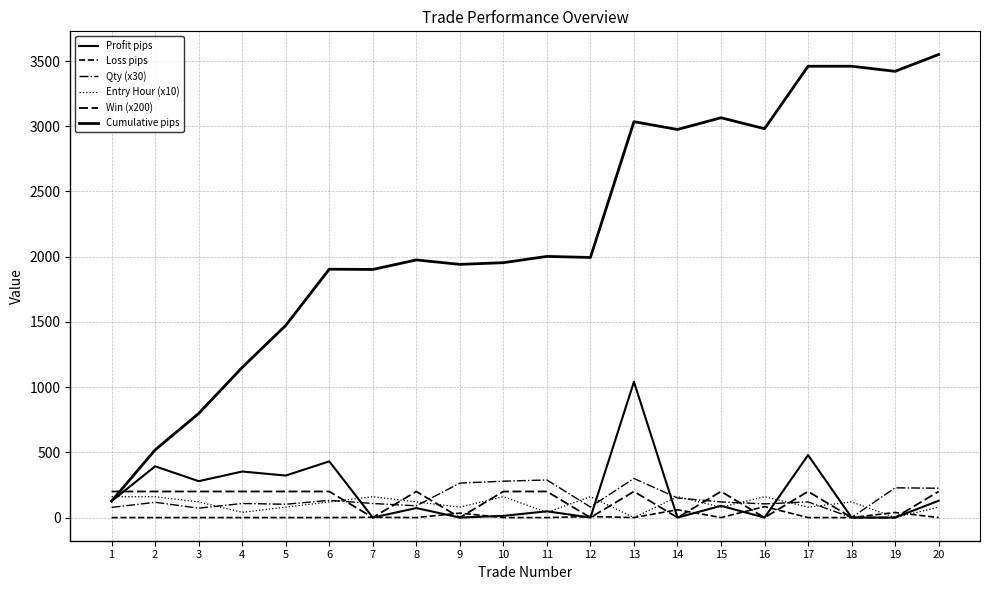

Does the chart display data point markers on the line(s)?

No